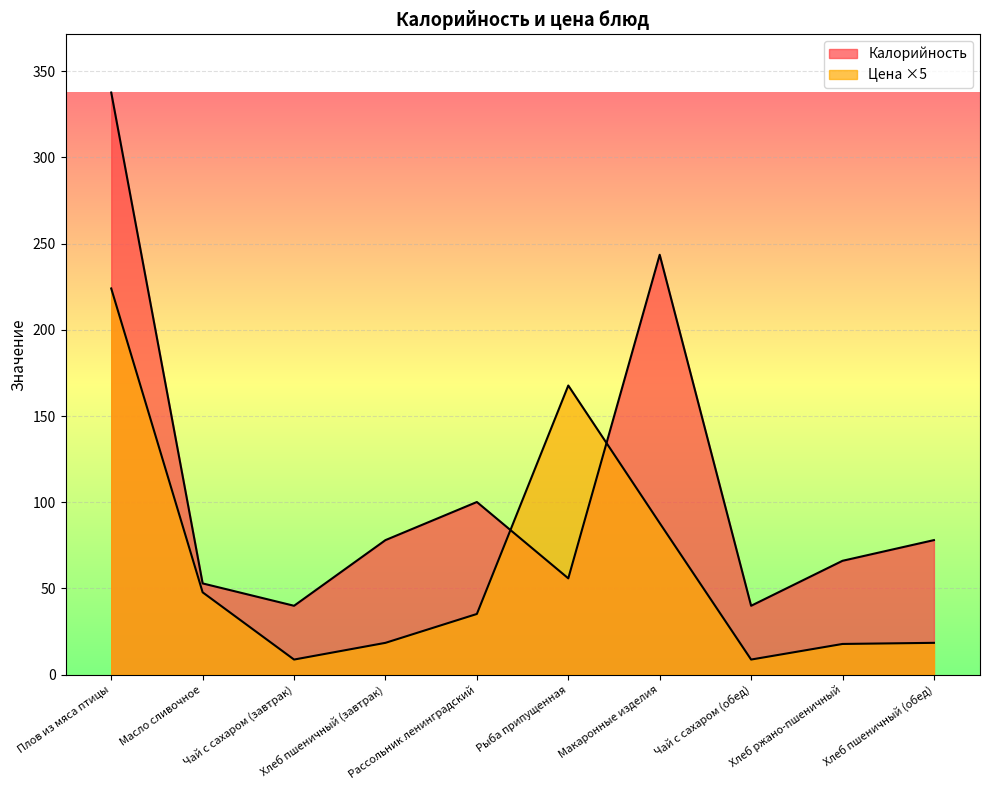

What is the value of the Калорийность point at the 10th from the left?

78.0